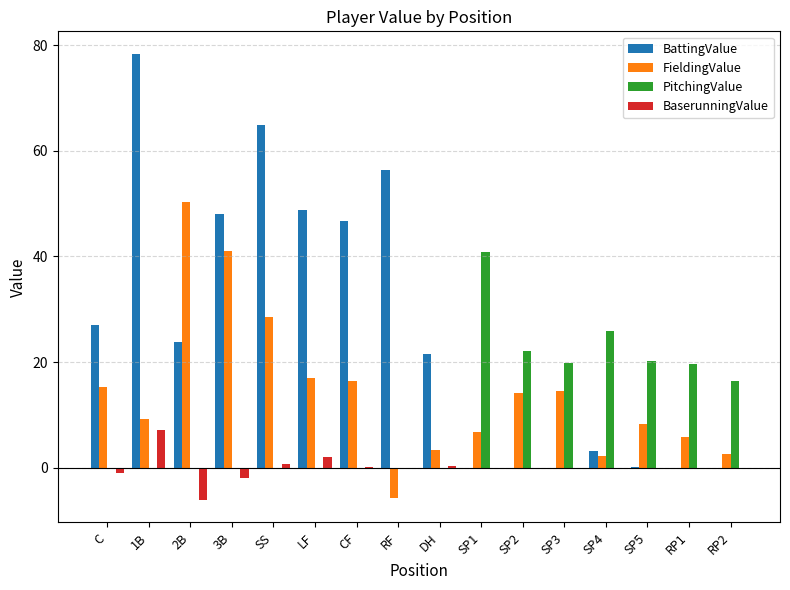

At which label is BattingValue closest to 39?

CF